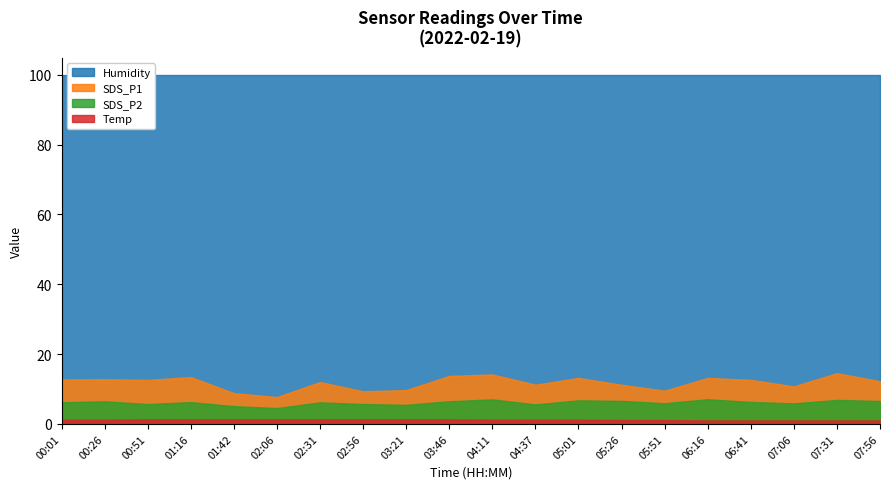

What position from the right is 06:41?

4